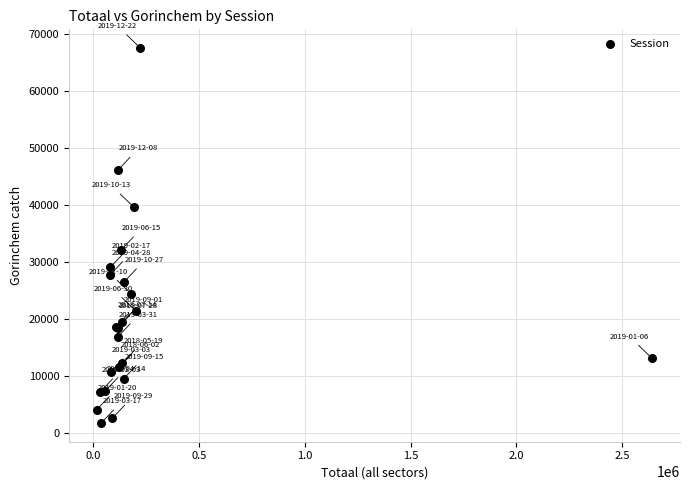

What Y value in the scatter plot is closest to 34624?

32071